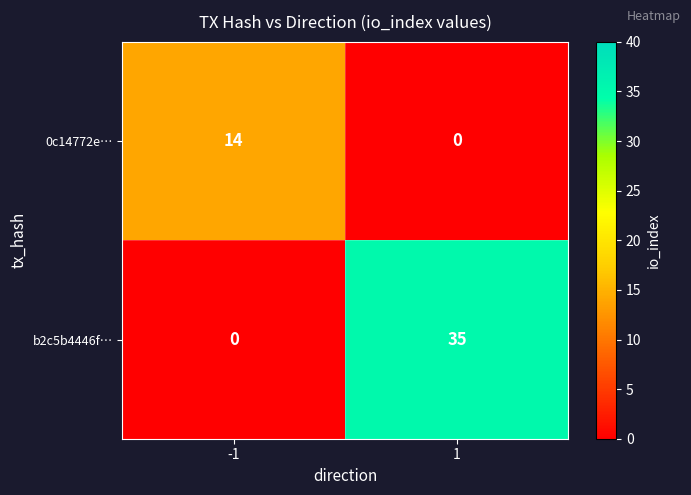

Is it true that b2c5b4446f… equals 0 at -1?

True